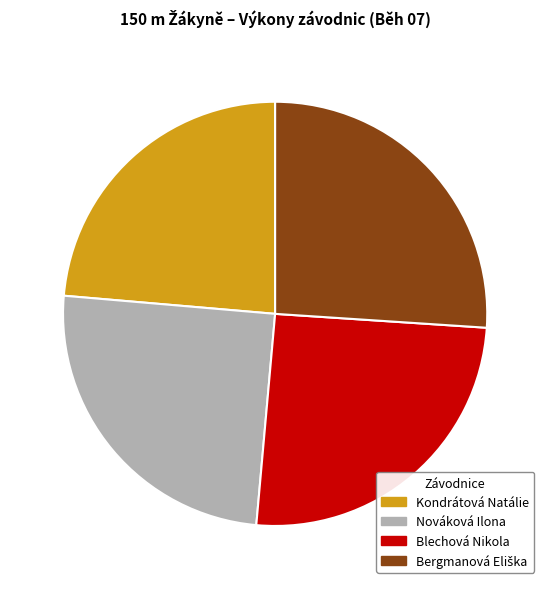

Which category has the smallest portion of the pie?

Kondrátová Natálie